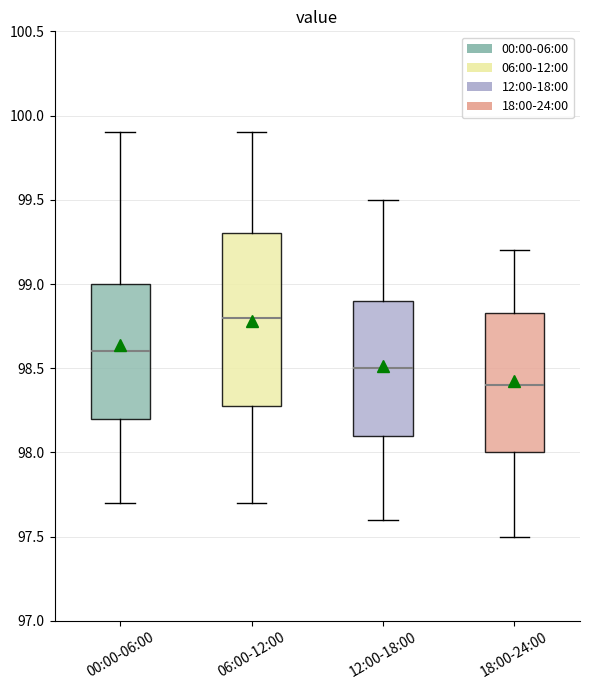

Which box's median line is the highest?

06:00-12:00